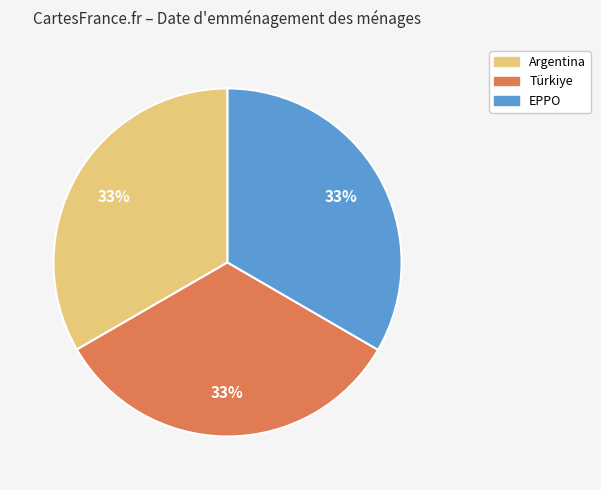

What percentage is the Türkiye slice, to the nearest percent?

33%